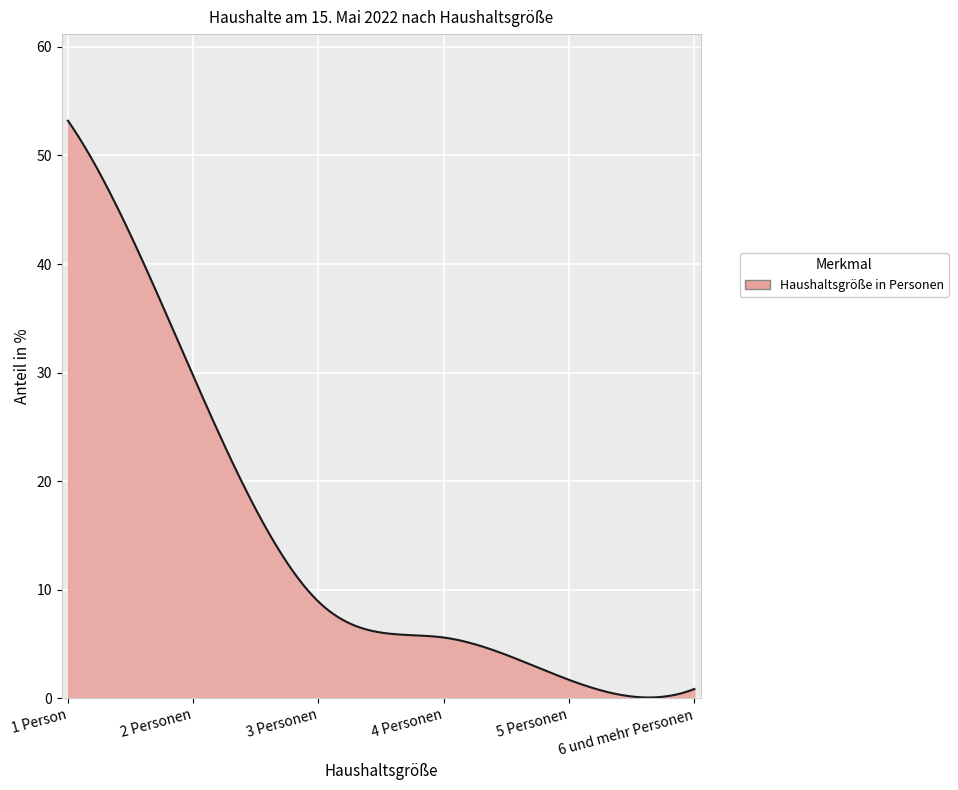

What is the difference between the maximum and minimum values?

53.1